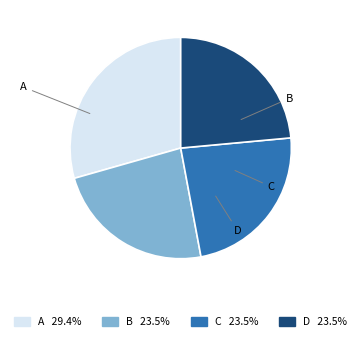

Which category has the biggest portion of the pie?

A